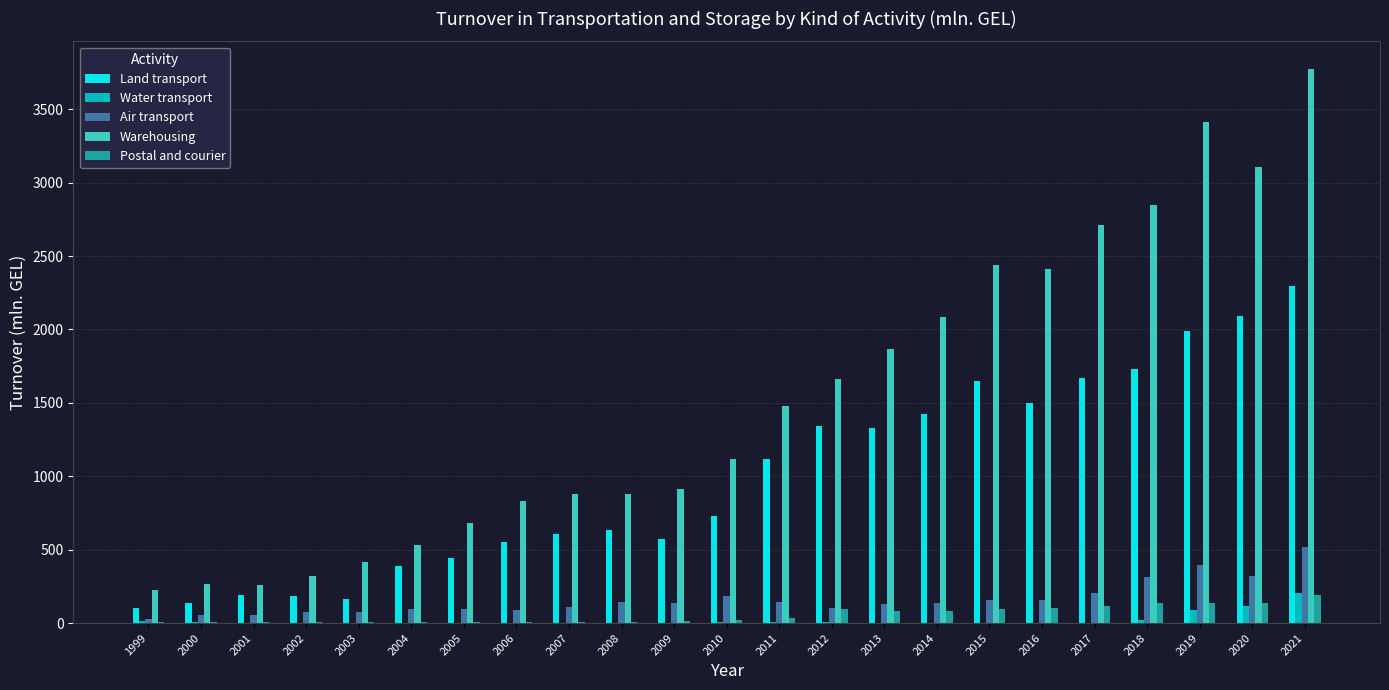

At which category is the sum across all series the highest?

2021